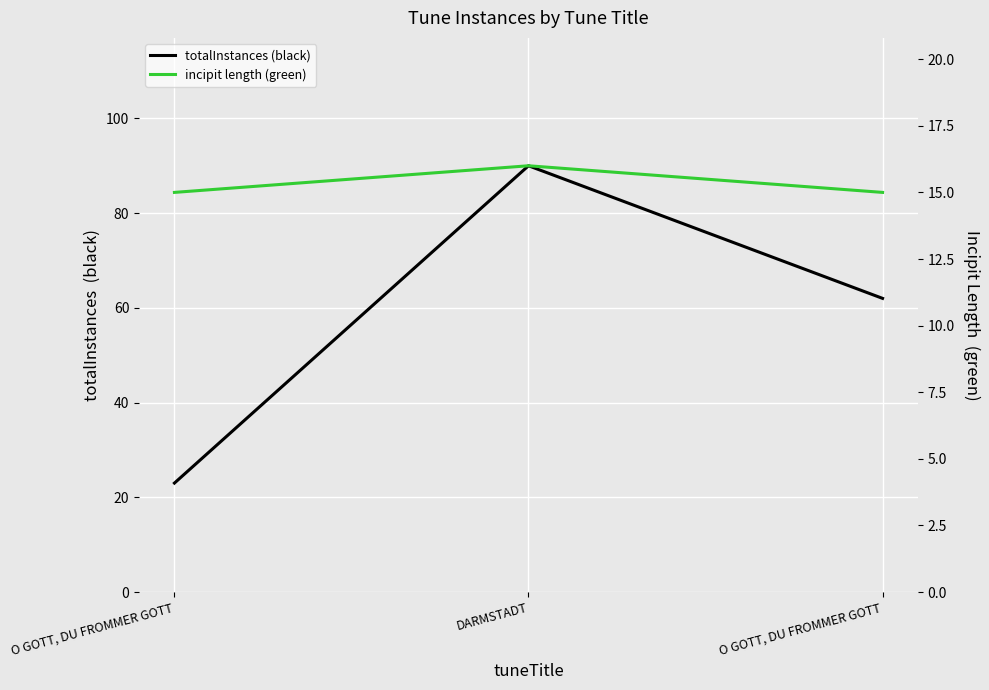

At which category is the sum across all series the highest?

DARMSTADT